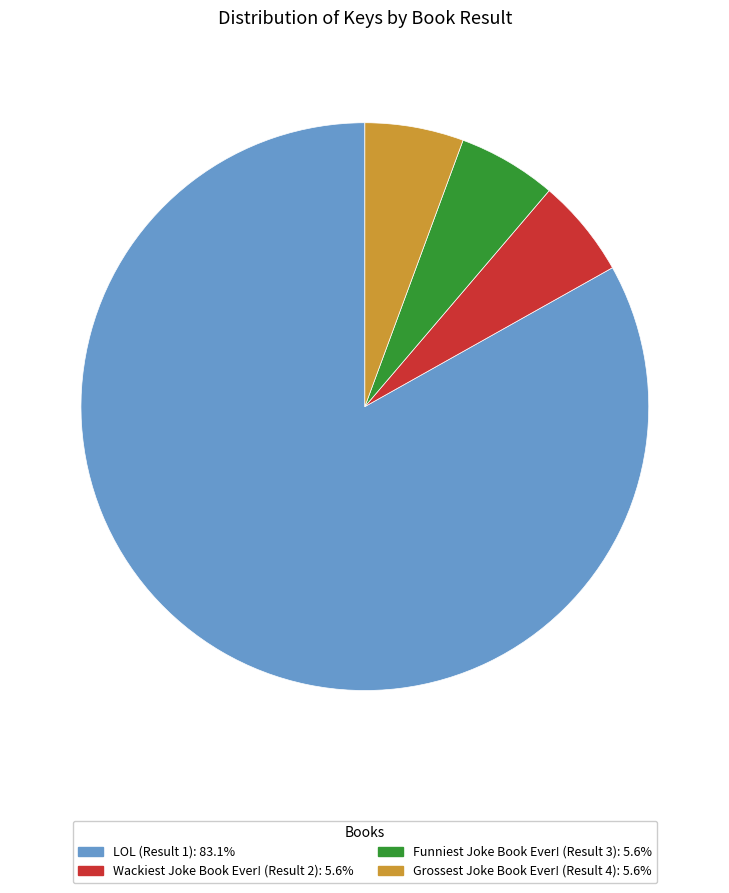

Approximately how many times larger is the value at Grossest Joke Book Ever! (Result 4): 5.6% compared to Funniest Joke Book Ever! (Result 3): 5.6%?

1.0